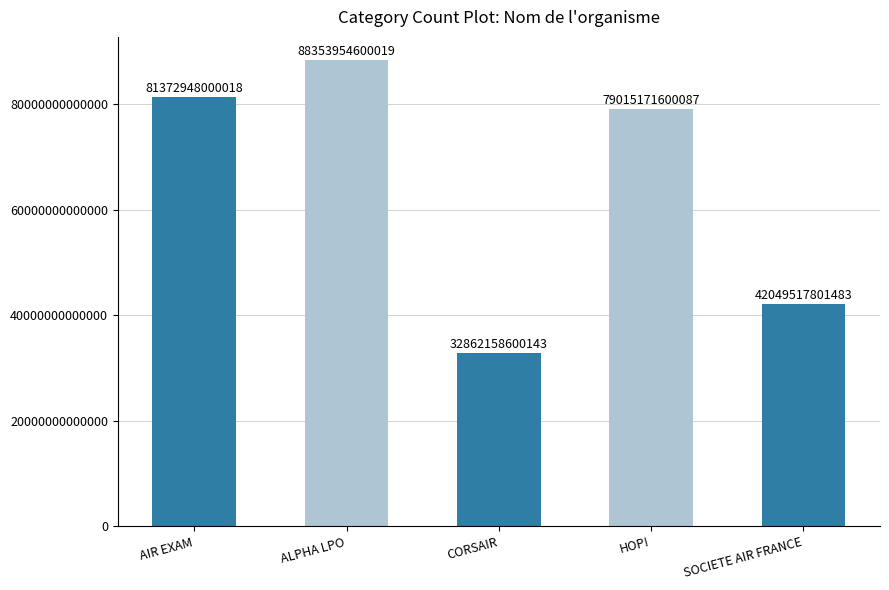

What is the label of the 2nd bar from the right?

HOP!